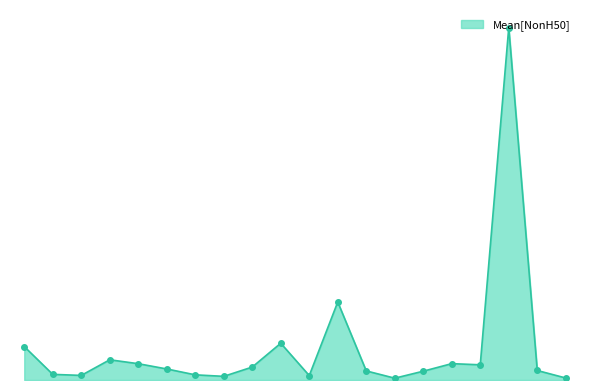

Does the chart have visible grid lines?

No